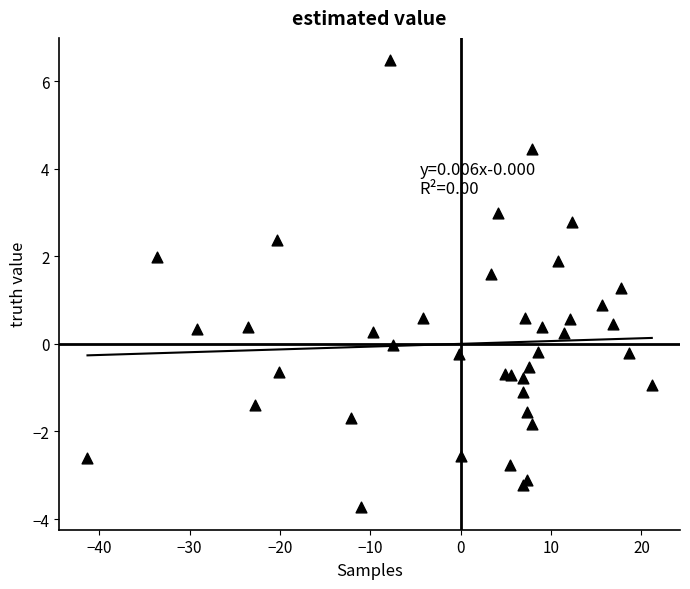

What Y value in the scatter plot is closest to 1?

0.9